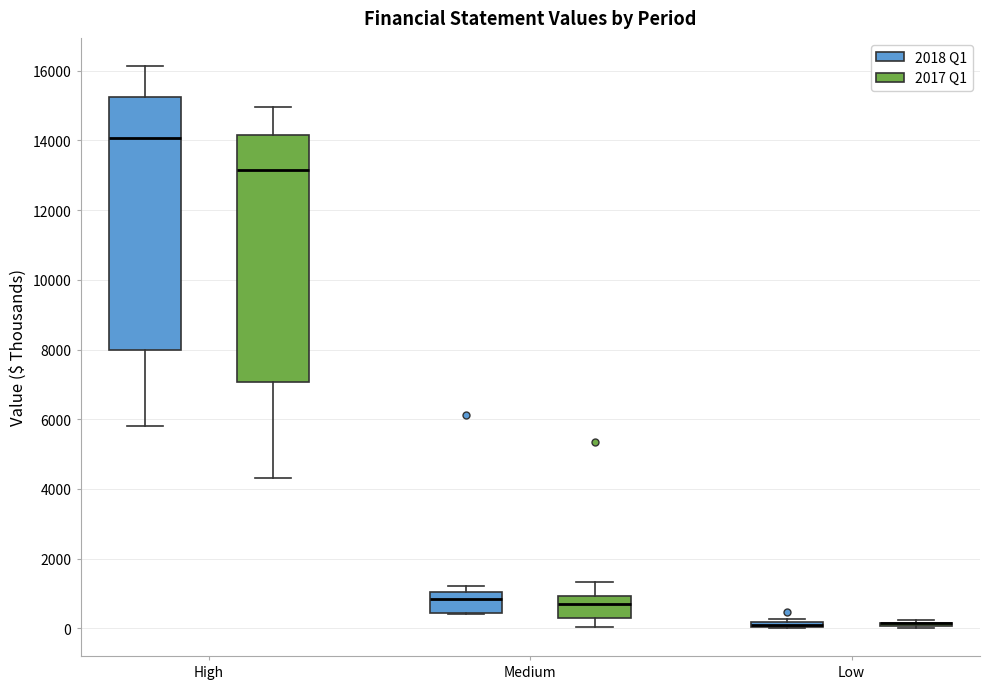

Where does the lower whisker of the box for High (2017 Q1) end on the y-axis? The values are not printed on the chart, so give them approximately, as read against the axis.

4400